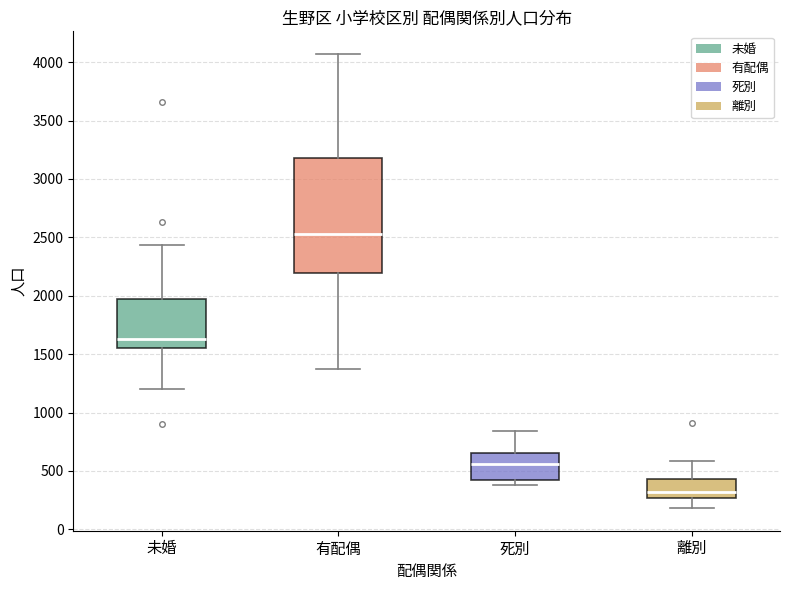

Which box is the tallest, from its lower edge to its upper edge?

有配偶